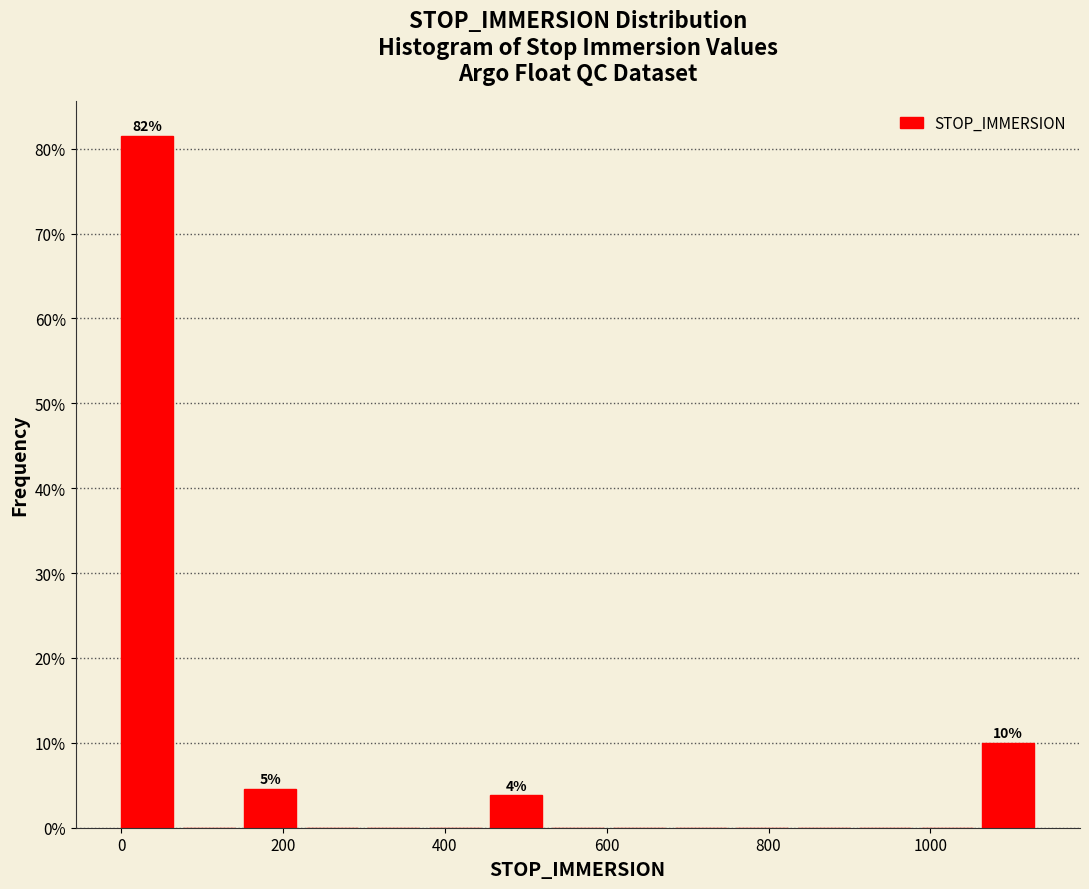

Around what value on the x-axis is the tallest bar? Give the approximate position of its centre, as read against the axis.

40